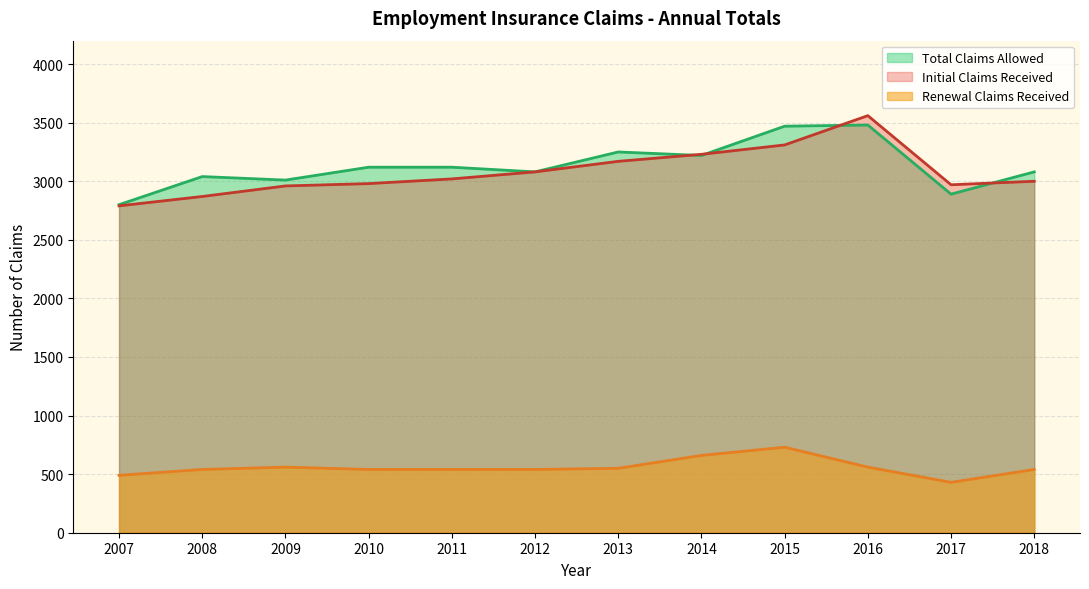

True or false: Renewal Claims Received has more than 0 interior local peaks.

True